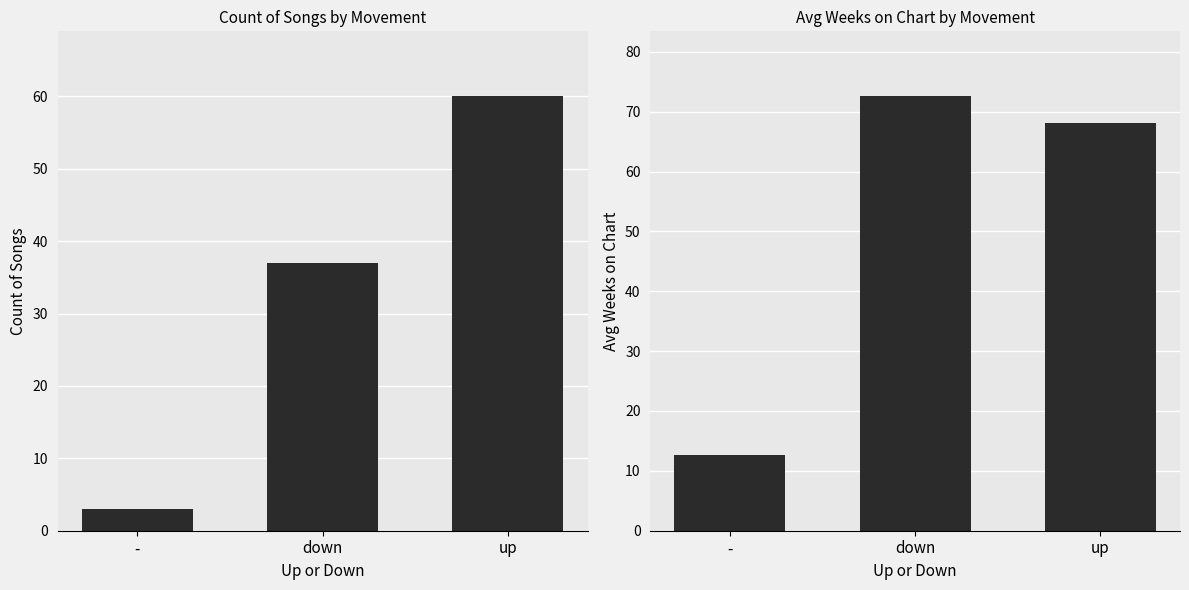

What are all the series names shown in the legend?

Count, Avg Weeks on Chart